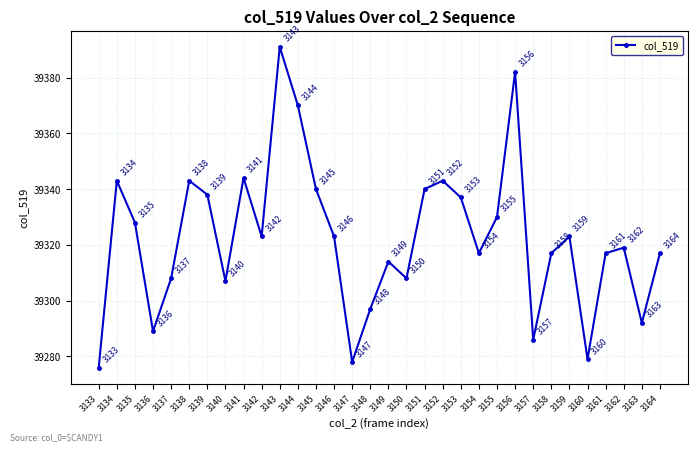

What is the difference between the values at 3147 and 3138?

65